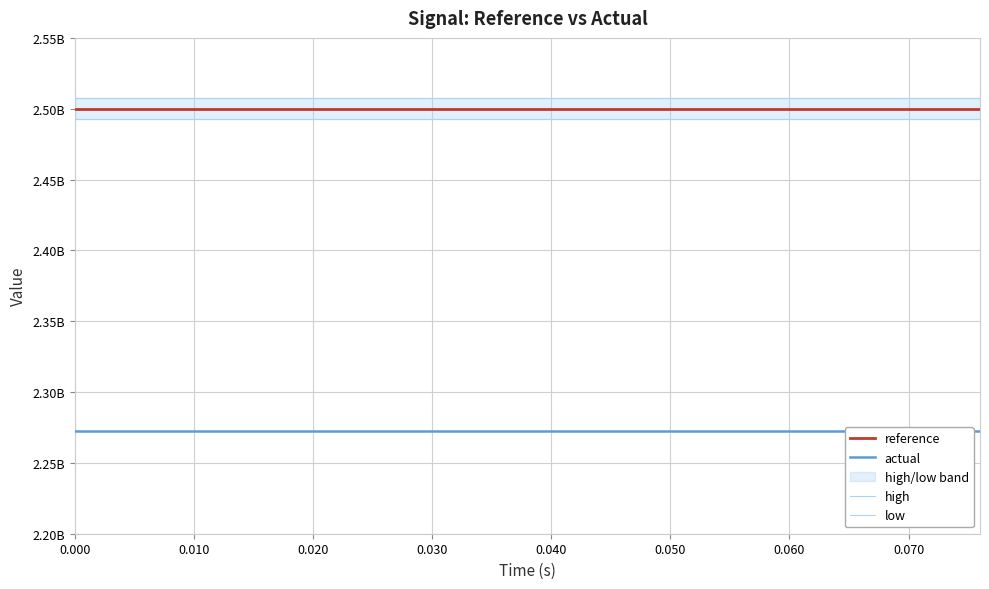

True or false: reference and high intersect in this chart.

False